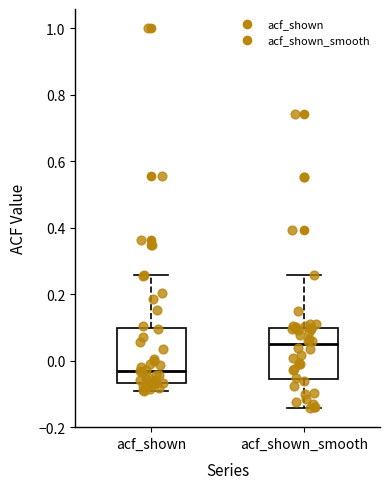

Where does the lower whisker of the box for acf_shown_smooth end on the y-axis? The values are not printed on the chart, so give them approximately, as read against the axis.

-0.14